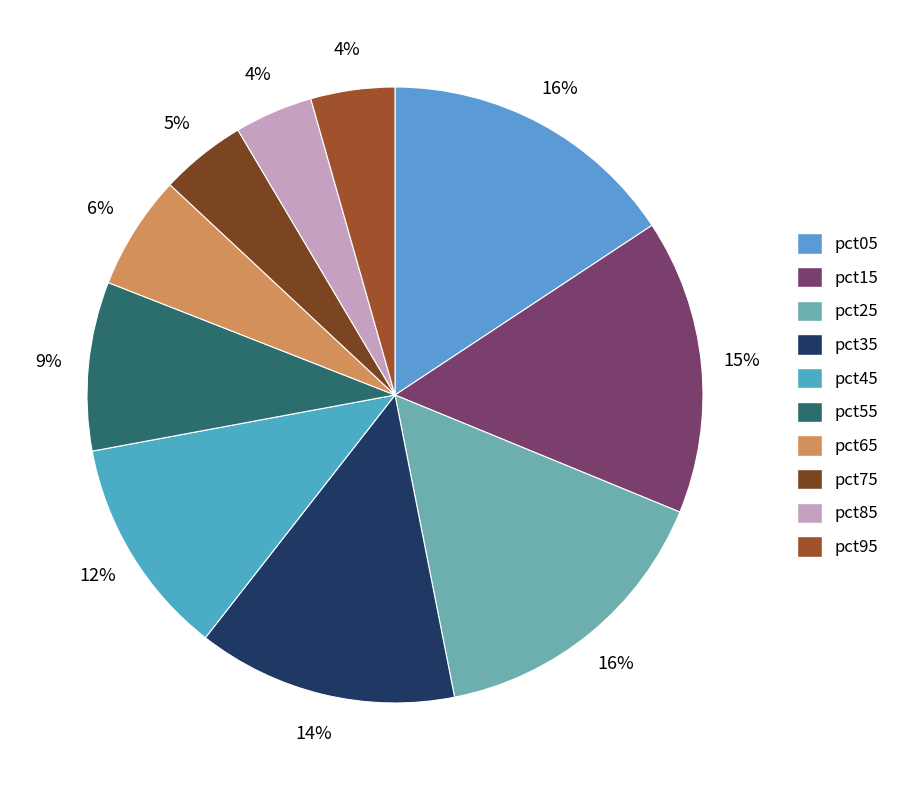

Which has a higher value, pct05 or pct85?

pct05